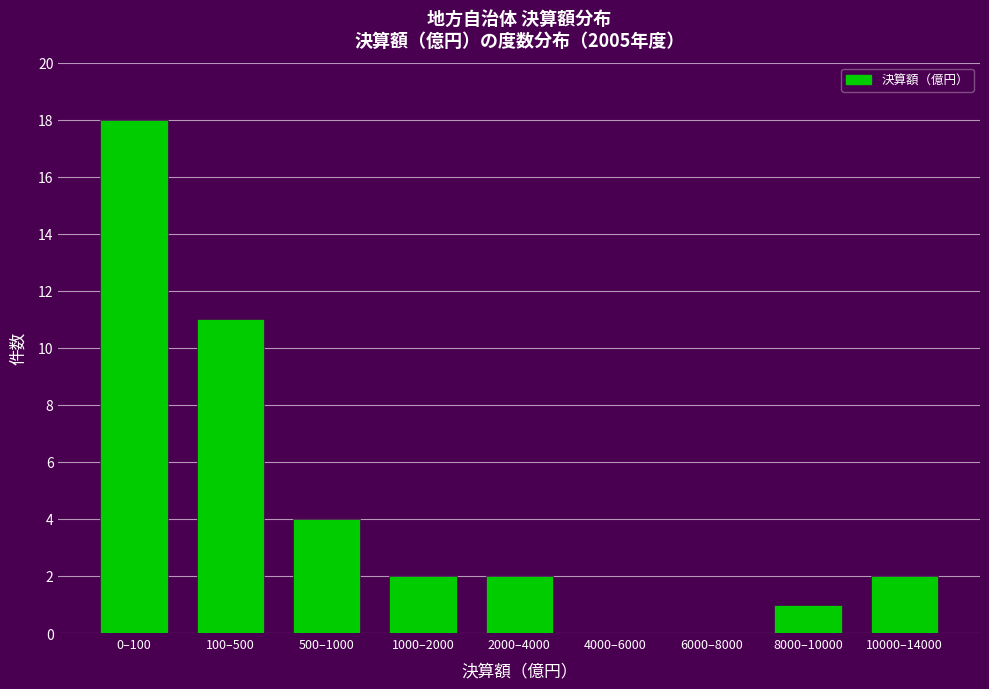

Reading right to left, list all the values displayed in this chart.

10000–14000=2	8000–10000=1	6000–8000=0	4000–6000=0	2000–4000=2	1000–2000=2	500–1000=4	100–500=11	0–100=18